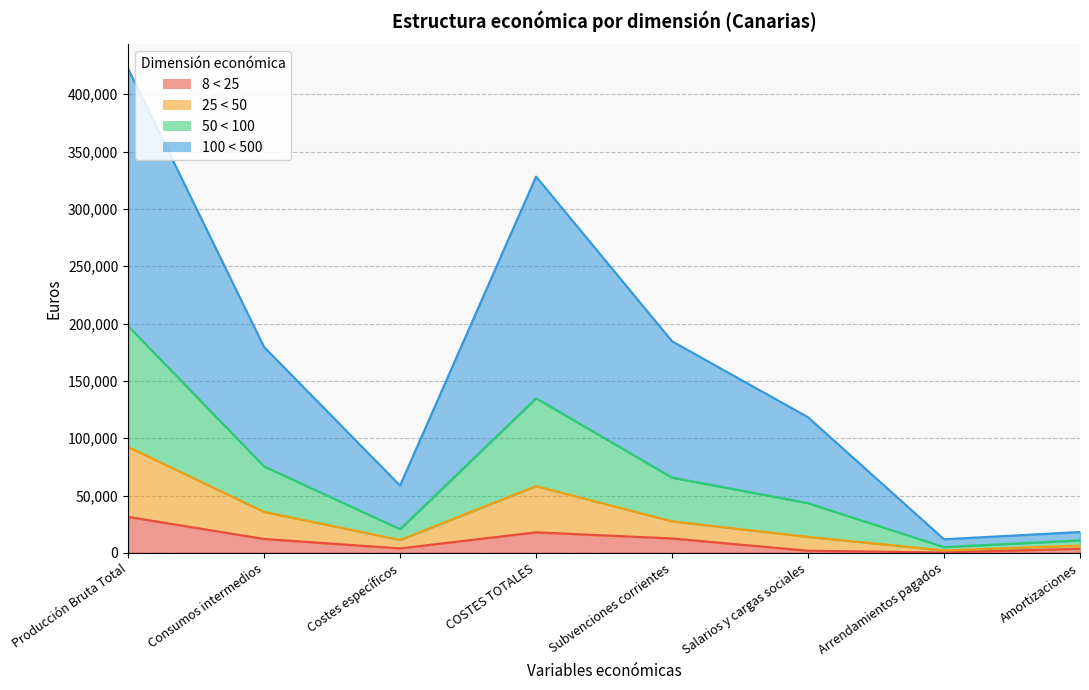

What is the difference between the second highest and second lowest values in the 25 < 50 series?

51887